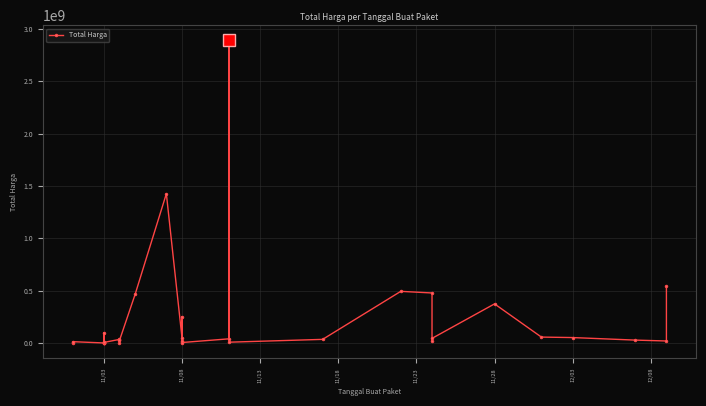

How many values are below 27412000?

17